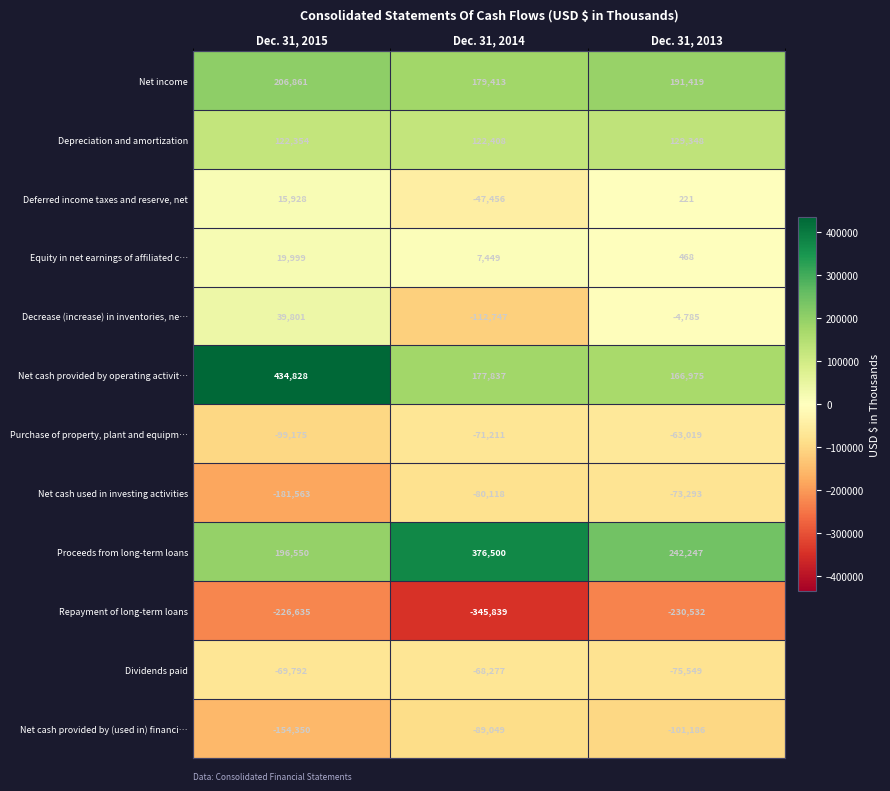

Count the number of data series in this chart.

12